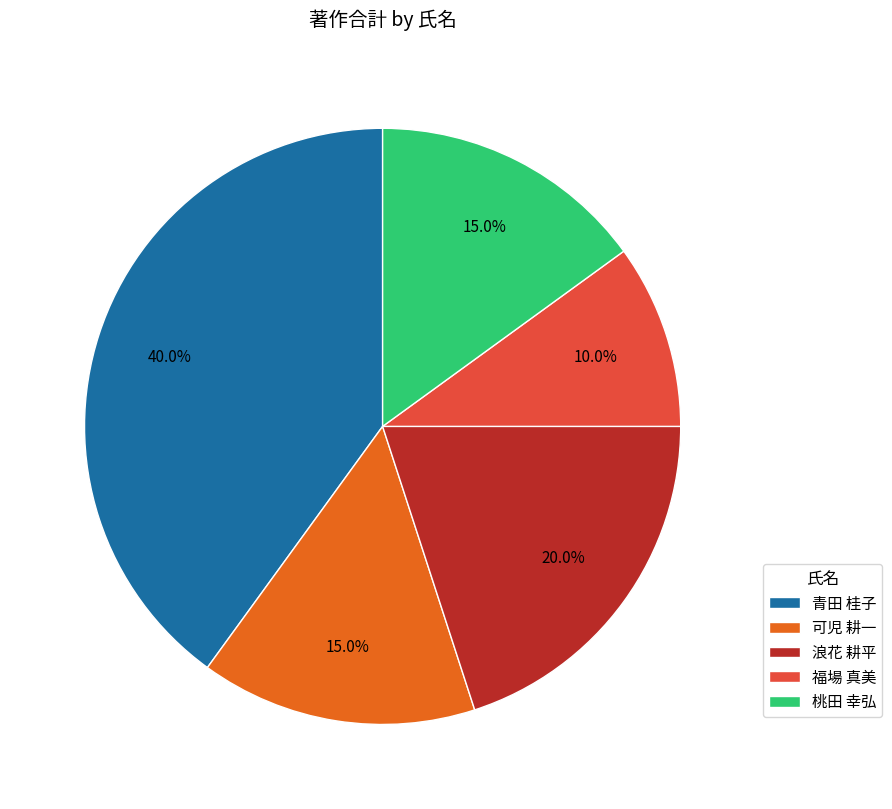

How many slices are in this pie chart?

5